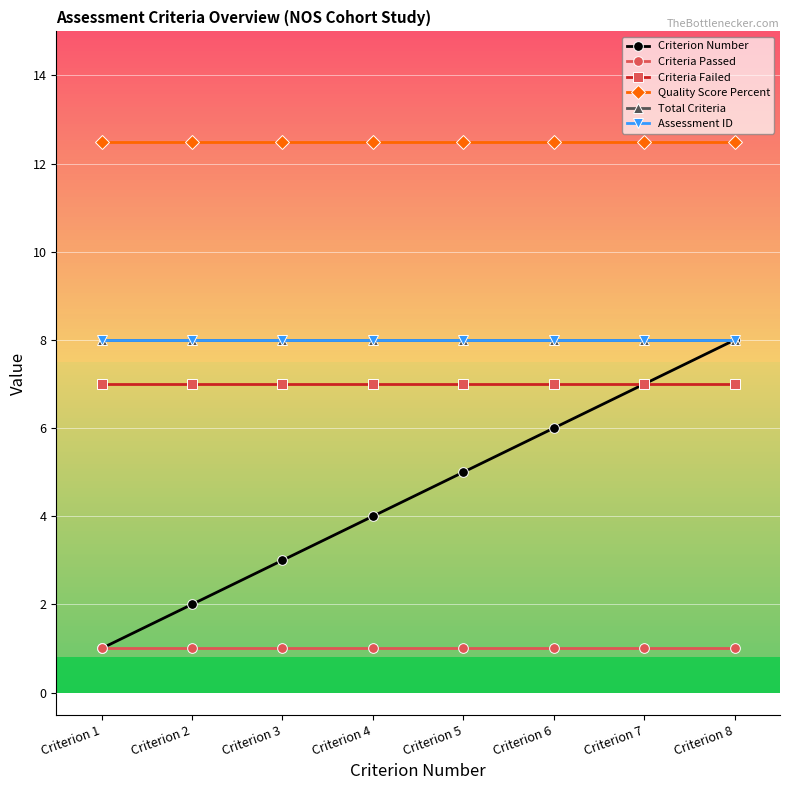

Reading left to right, list all the values displayed in this chart.

Criterion Number: Criterion 1=1.0	Criterion 2=2.0	Criterion 3=3.0	Criterion 4=4.0	Criterion 5=5.0	Criterion 6=6.0	Criterion 7=7.0	Criterion 8=8.0
Criteria Passed: Criterion 1=1.0	Criterion 2=1.0	Criterion 3=1.0	Criterion 4=1.0	Criterion 5=1.0	Criterion 6=1.0	Criterion 7=1.0	Criterion 8=1.0
Criteria Failed: Criterion 1=7.0	Criterion 2=7.0	Criterion 3=7.0	Criterion 4=7.0	Criterion 5=7.0	Criterion 6=7.0	Criterion 7=7.0	Criterion 8=7.0
Quality Score Percent: Criterion 1=12.5	Criterion 2=12.5	Criterion 3=12.5	Criterion 4=12.5	Criterion 5=12.5	Criterion 6=12.5	Criterion 7=12.5	Criterion 8=12.5
Total Criteria: Criterion 1=8.0	Criterion 2=8.0	Criterion 3=8.0	Criterion 4=8.0	Criterion 5=8.0	Criterion 6=8.0	Criterion 7=8.0	Criterion 8=8.0
Assessment ID: Criterion 1=8.0	Criterion 2=8.0	Criterion 3=8.0	Criterion 4=8.0	Criterion 5=8.0	Criterion 6=8.0	Criterion 7=8.0	Criterion 8=8.0